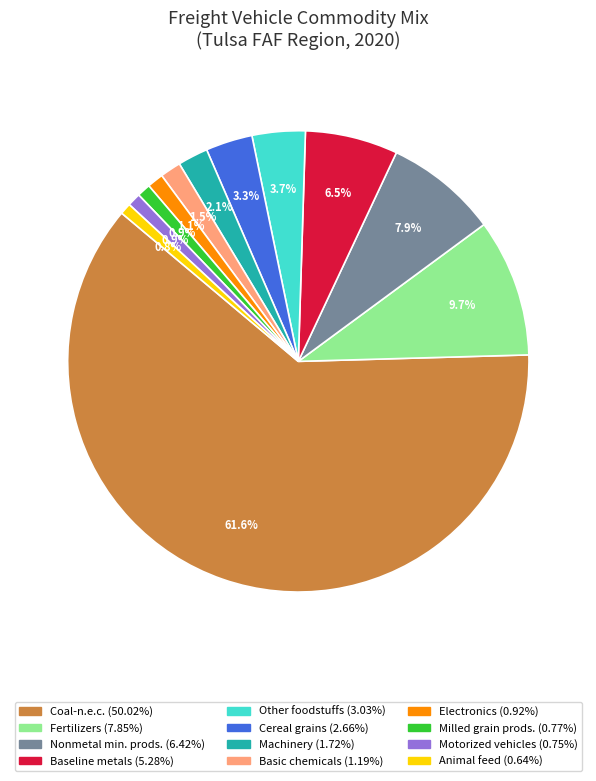

How many slices are in this pie chart?

12